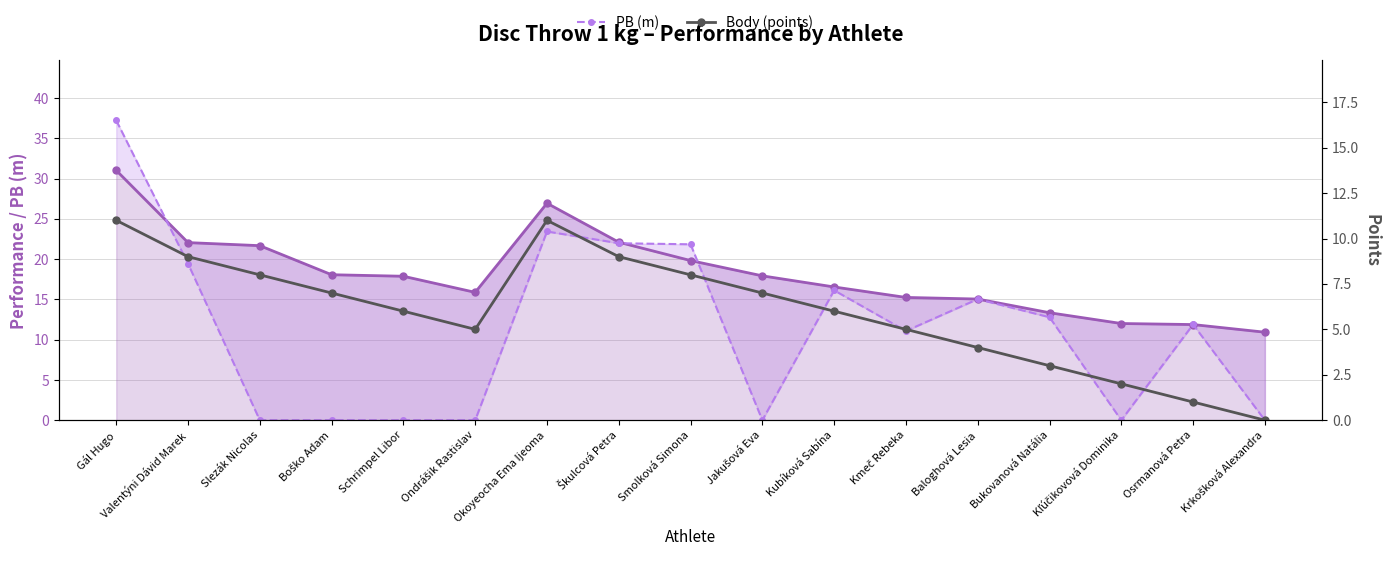

True or false: Body (points) has a value of 12.4 at Jakušová Eva.

False